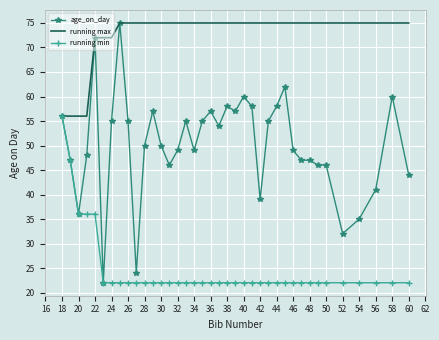

List the series in order of their overall mean, lowest first.

running min, age_on_day, running max